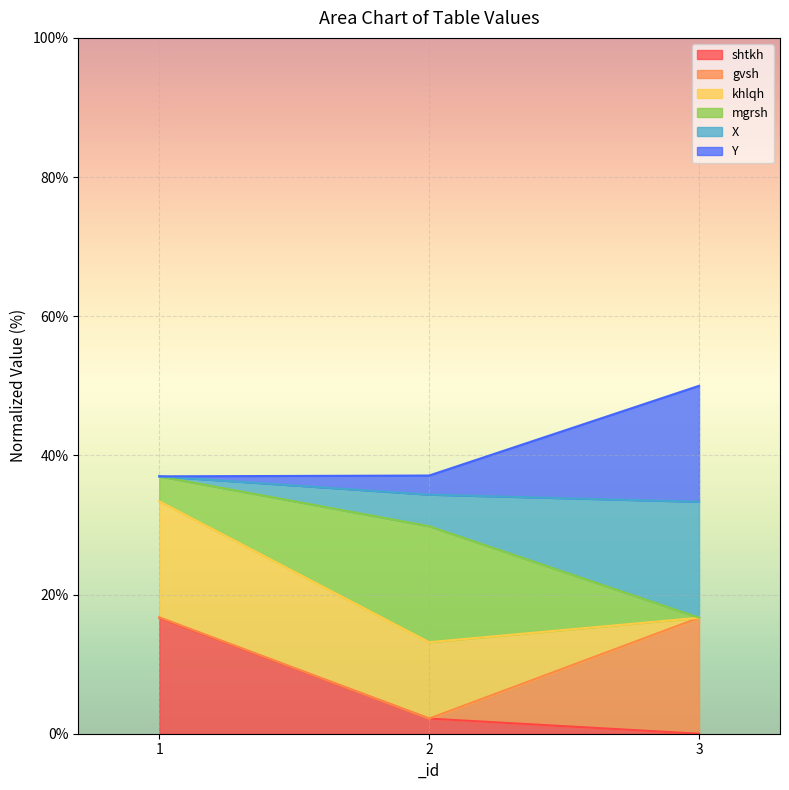

The value of khlqh at 1 is 16.2. True or false?

False